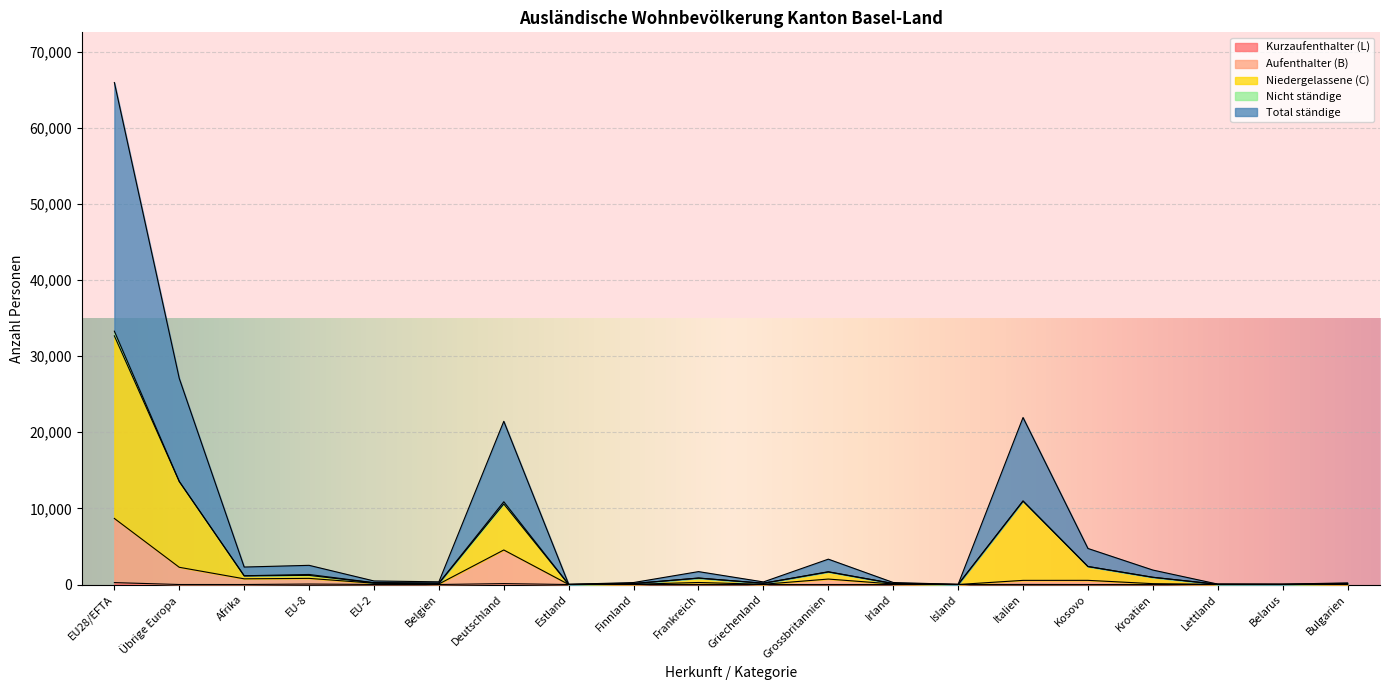

At how many categories does at least one series exceed 43649?

1